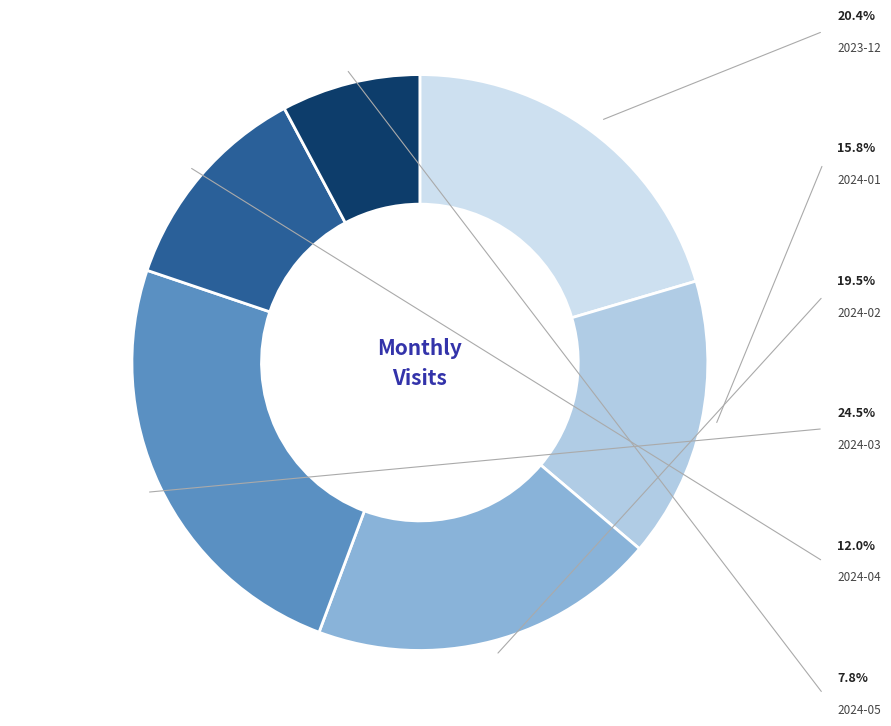

Count the number of slices in the pie.

6